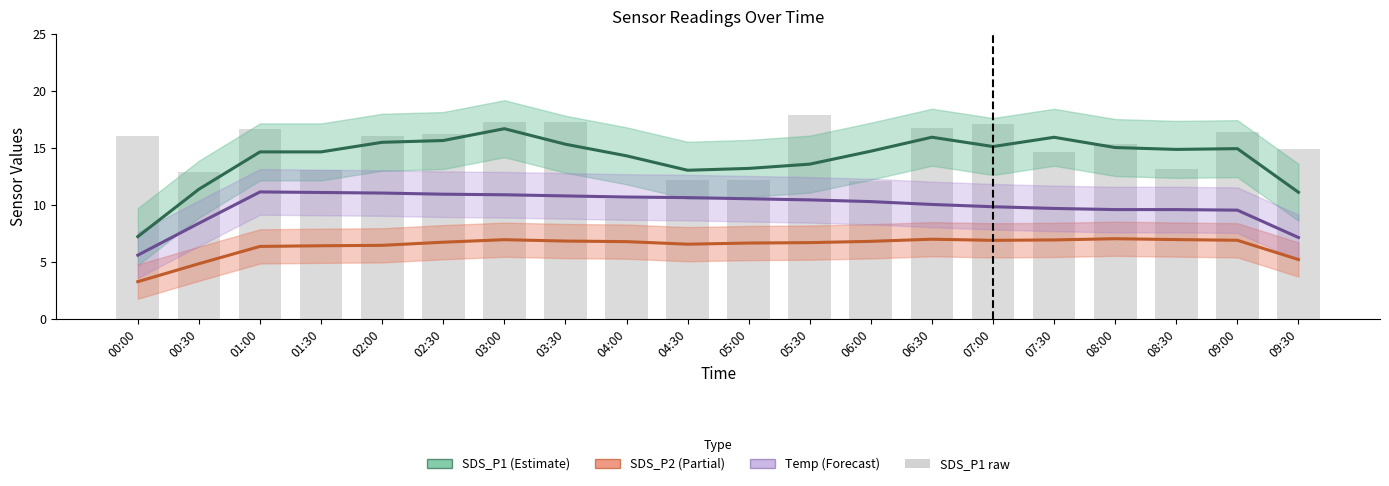

What is the difference between the maximum and minimum values in the SDS_P1 series?

9.5